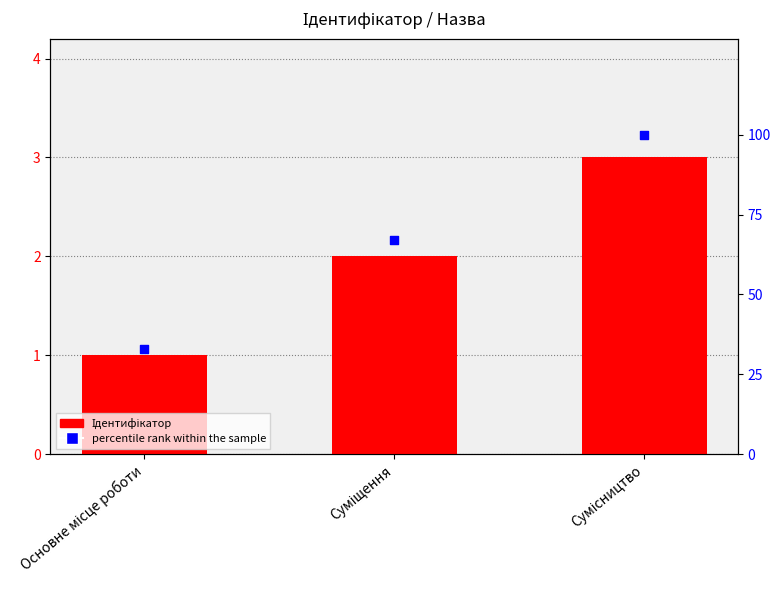

Which series has the largest total across all categories?

percentile rank within the sample